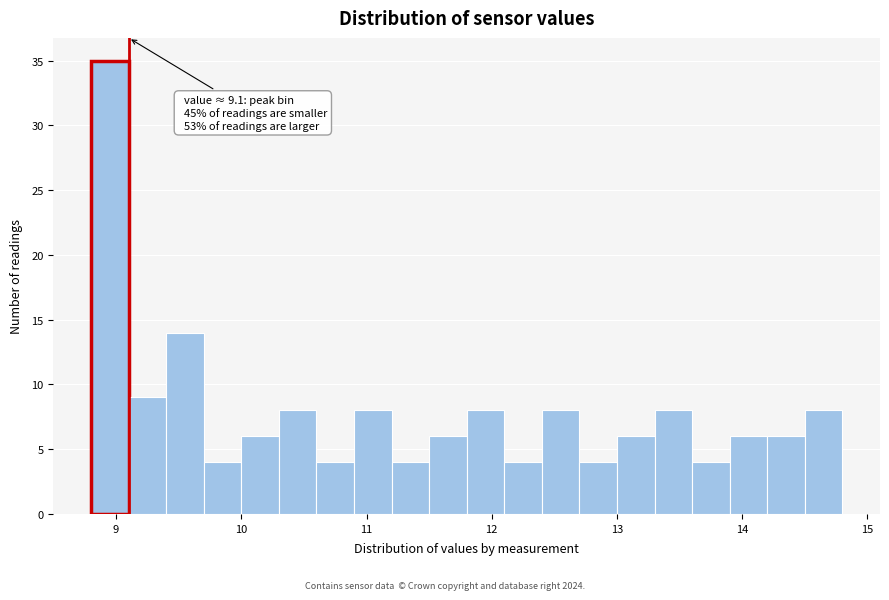

Read against the x-axis, roughly where is the centre of the tallest bar?

9.0